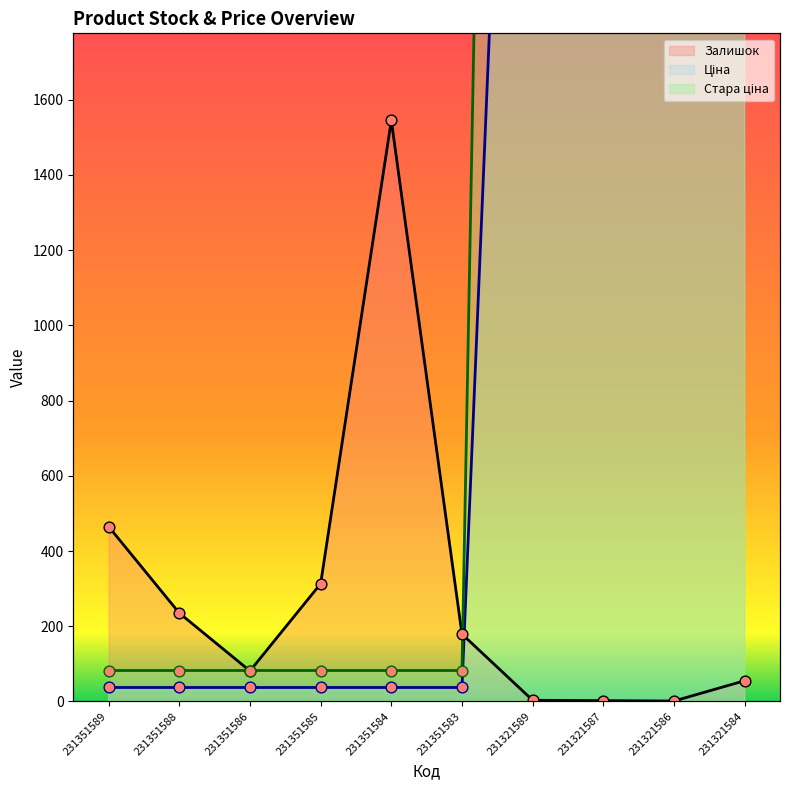

At which category is the sum across all series the highest?

231321584